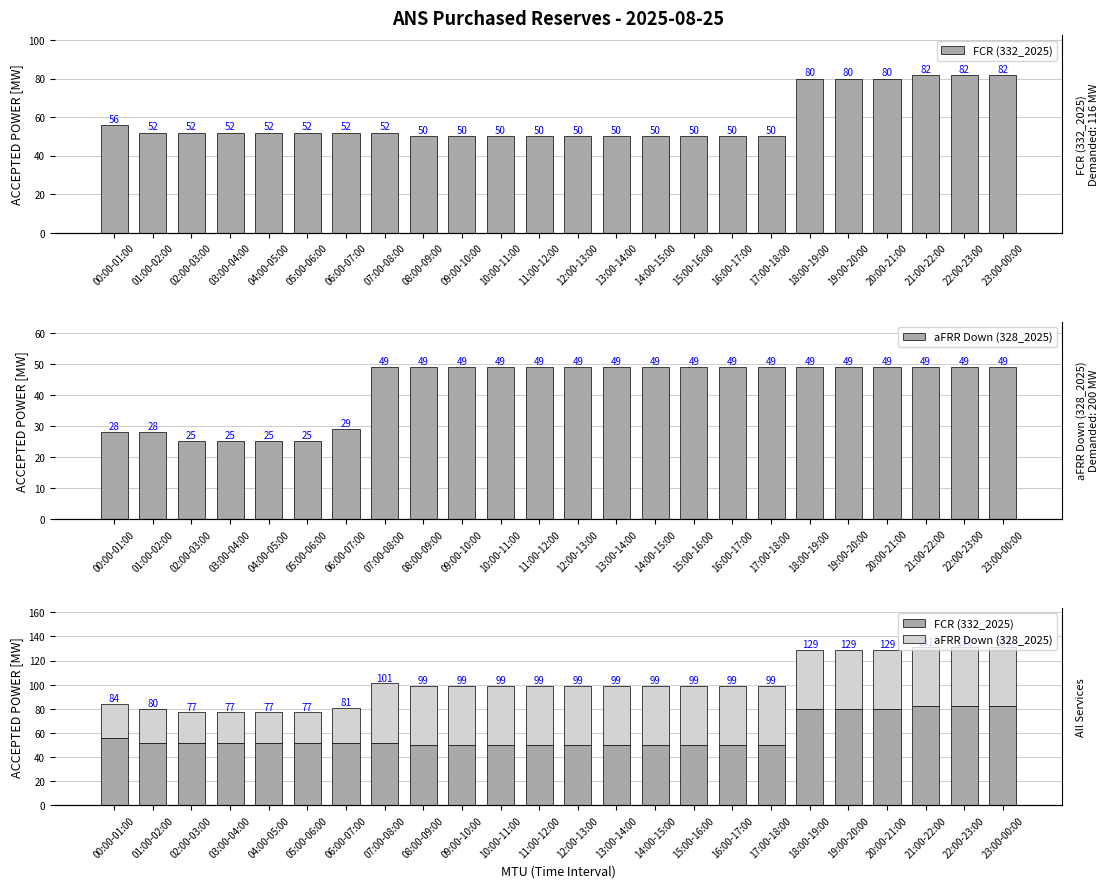

How many groups of bars are there?

24